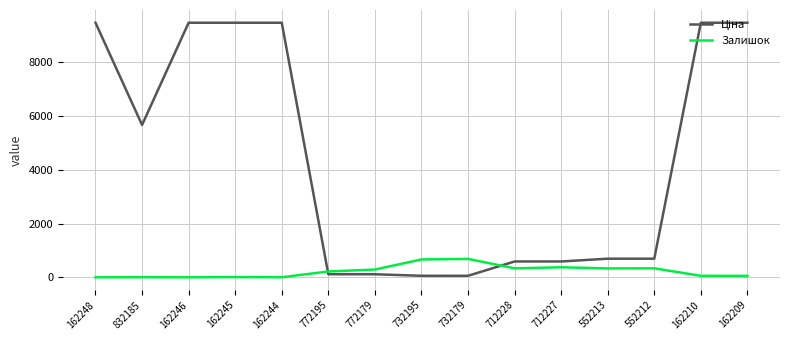

What is the spread (max minus min) of values at 712228?

255.9